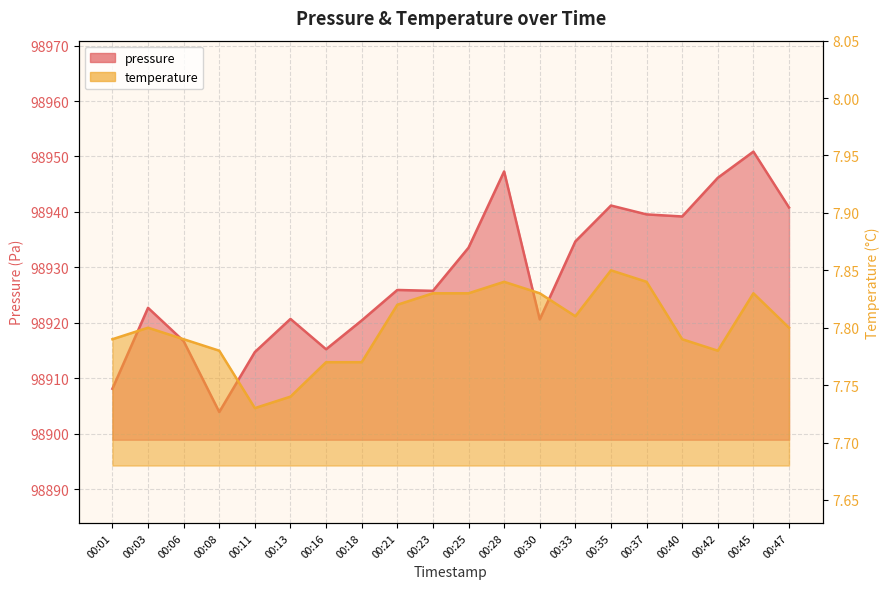

What is the maximum value for temperature?

7.8